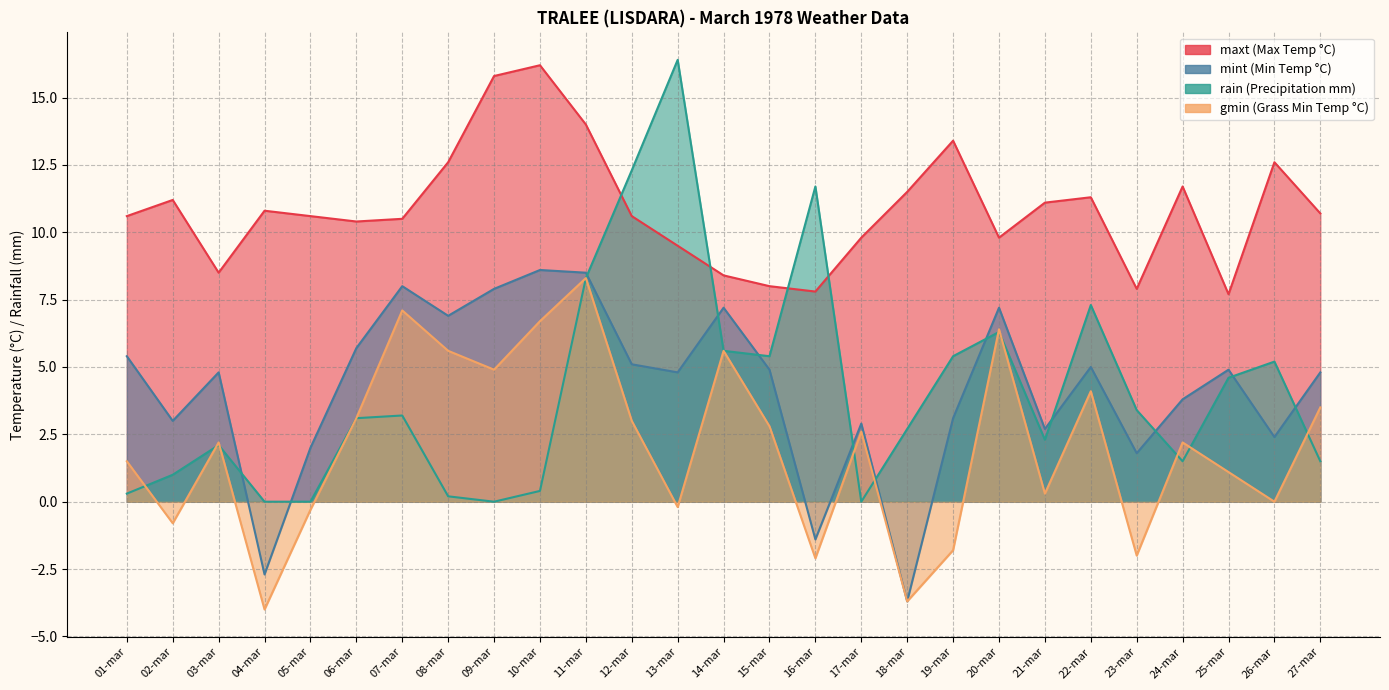

Reading left to right, extract all data points from this chart.

maxt: 01-mar=10.6	02-mar=11.2	03-mar=8.5	04-mar=10.8	05-mar=10.6	06-mar=10.4	07-mar=10.5	08-mar=12.6	09-mar=15.8	10-mar=16.2	11-mar=14.0	12-mar=10.6	13-mar=9.5	14-mar=8.4	15-mar=8.0	16-mar=7.8	17-mar=9.8	18-mar=11.5	19-mar=13.4	20-mar=9.8	21-mar=11.1	22-mar=11.3	23-mar=7.9	24-mar=11.7	25-mar=7.7	26-mar=12.6	27-mar=10.7
mint: 01-mar=5.4	02-mar=3.0	03-mar=4.8	04-mar=-2.7	05-mar=2.0	06-mar=5.7	07-mar=8.0	08-mar=6.9	09-mar=7.9	10-mar=8.6	11-mar=8.5	12-mar=5.1	13-mar=4.8	14-mar=7.2	15-mar=4.9	16-mar=-1.4	17-mar=2.9	18-mar=-3.7	19-mar=3.1	20-mar=7.2	21-mar=2.7	22-mar=5.0	23-mar=1.8	24-mar=3.8	25-mar=4.9	26-mar=2.4	27-mar=4.8
rain: 01-mar=0.3	02-mar=1.0	03-mar=2.1	04-mar=0.0	05-mar=0.0	06-mar=3.1	07-mar=3.2	08-mar=0.2	09-mar=0.0	10-mar=0.4	11-mar=8.3	12-mar=12.3	13-mar=16.4	14-mar=5.6	15-mar=5.4	16-mar=11.7	17-mar=0.0	18-mar=2.7	19-mar=5.4	20-mar=6.3	21-mar=2.3	22-mar=7.3	23-mar=3.4	24-mar=1.5	25-mar=4.6	26-mar=5.2	27-mar=1.5
gmin: 01-mar=1.5	02-mar=-0.8	03-mar=2.2	04-mar=-4.0	05-mar=-0.3	06-mar=3.1	07-mar=7.1	08-mar=5.6	09-mar=4.9	10-mar=6.7	11-mar=8.3	12-mar=3.0	13-mar=-0.2	14-mar=5.6	15-mar=2.8	16-mar=-2.1	17-mar=2.6	18-mar=-3.7	19-mar=-1.8	20-mar=6.4	21-mar=0.3	22-mar=4.1	23-mar=-2.0	24-mar=2.2	25-mar=1.1	26-mar=0.0	27-mar=3.5